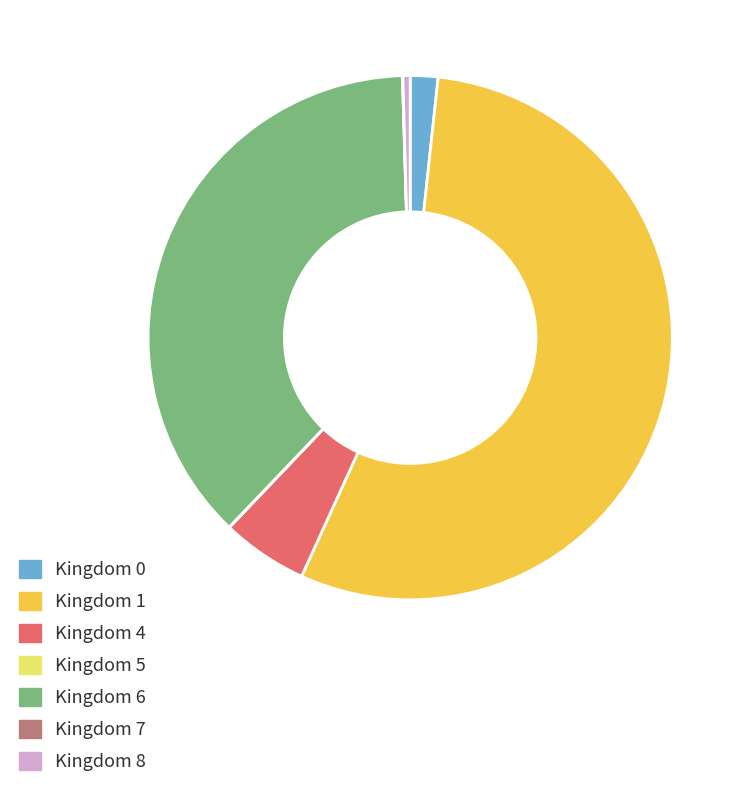

What is the largest slice in the pie chart?

Kingdom 1